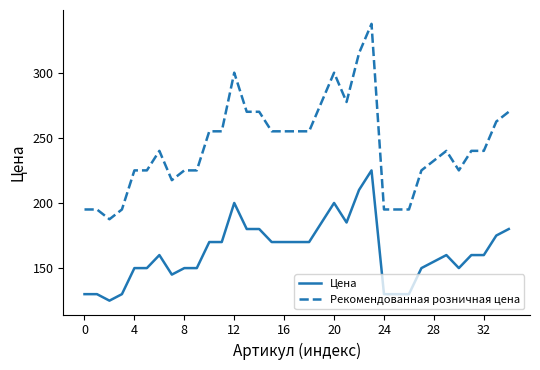

Reading right to left, transcribe all the data shown in this chart.

Цена: 180.0	175.0	160.0	160.0	150.0	160.0	155.0	150.0	130.0	130.0	130.0	225.0	210.0	185.0	200.0	185.0	170.0	170.0	170.0	170.0	180.0	180.0	200.0	170.0	170.0	150.0	150.0	145.0	160.0	150.0	150.0	130.0	125.0	130.0	130.0
Рекомендованная розничная цена: 270.0	262.5	240.0	240.0	225.0	240.0	232.5	225.0	195.0	195.0	195.0	337.5	315.0	277.5	300.0	277.5	255.0	255.0	255.0	255.0	270.0	270.0	300.0	255.0	255.0	225.0	225.0	217.5	240.0	225.0	225.0	195.0	187.5	195.0	195.0